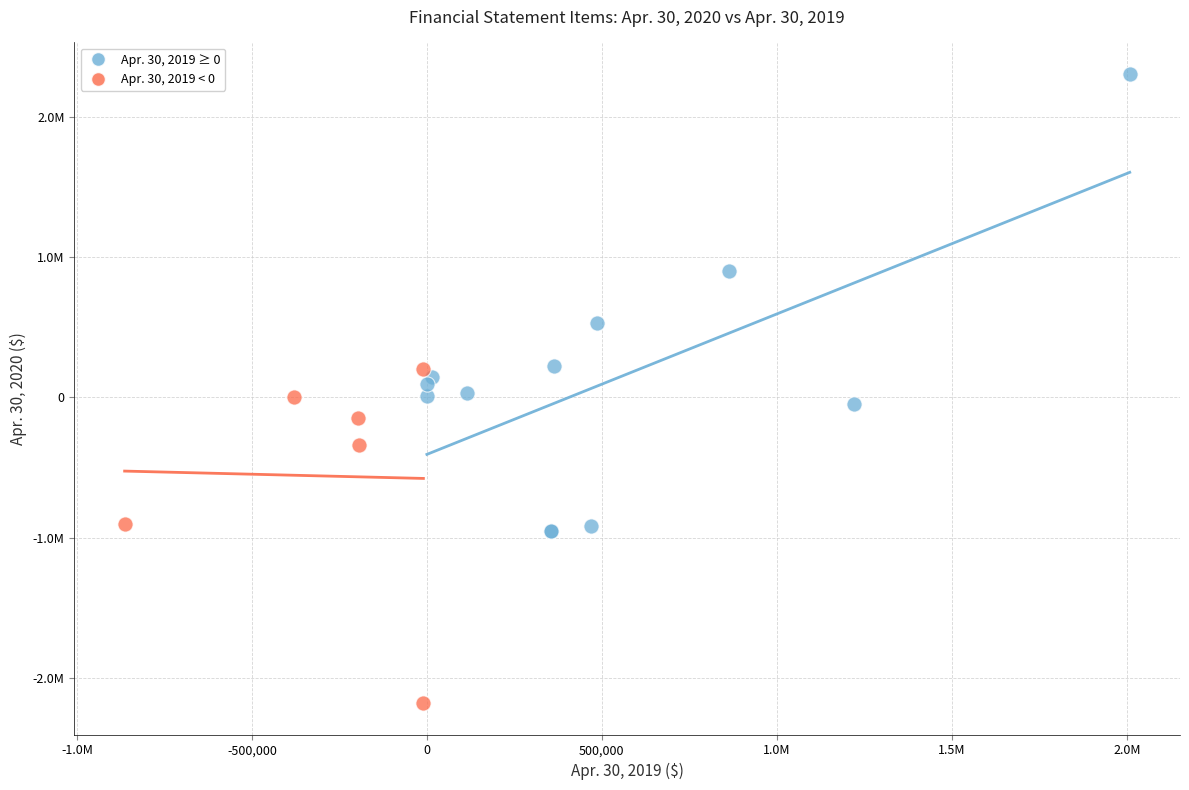

What are all the series names shown in the legend?

Apr. 30, 2019 ≥ 0, Apr. 30, 2019 < 0